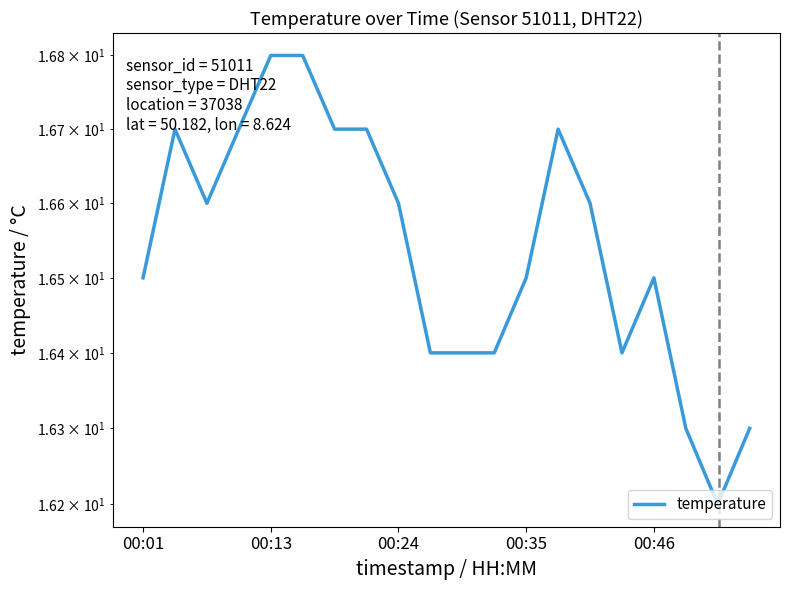

How many lines are shown in the chart?

1